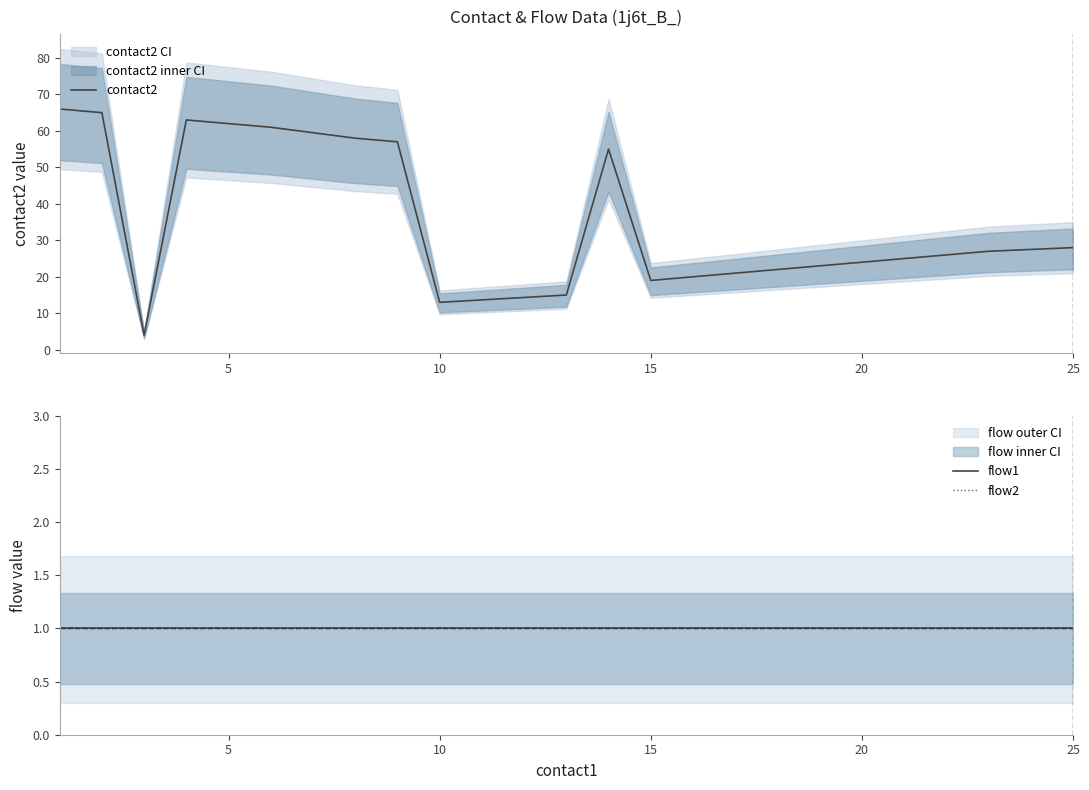

How many lines are shown in the chart?

3